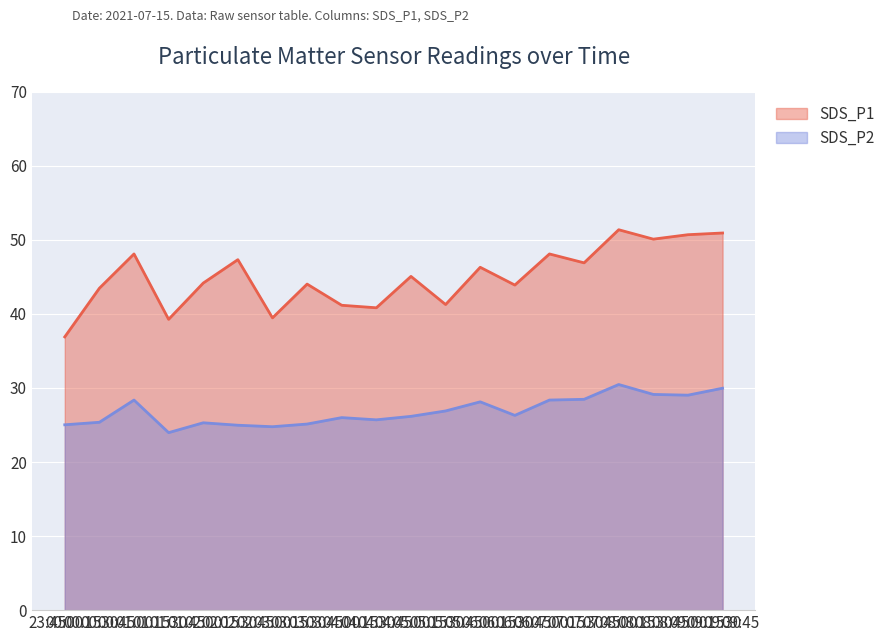

List the series in order of their peak value, lowest first.

SDS_P2, SDS_P1